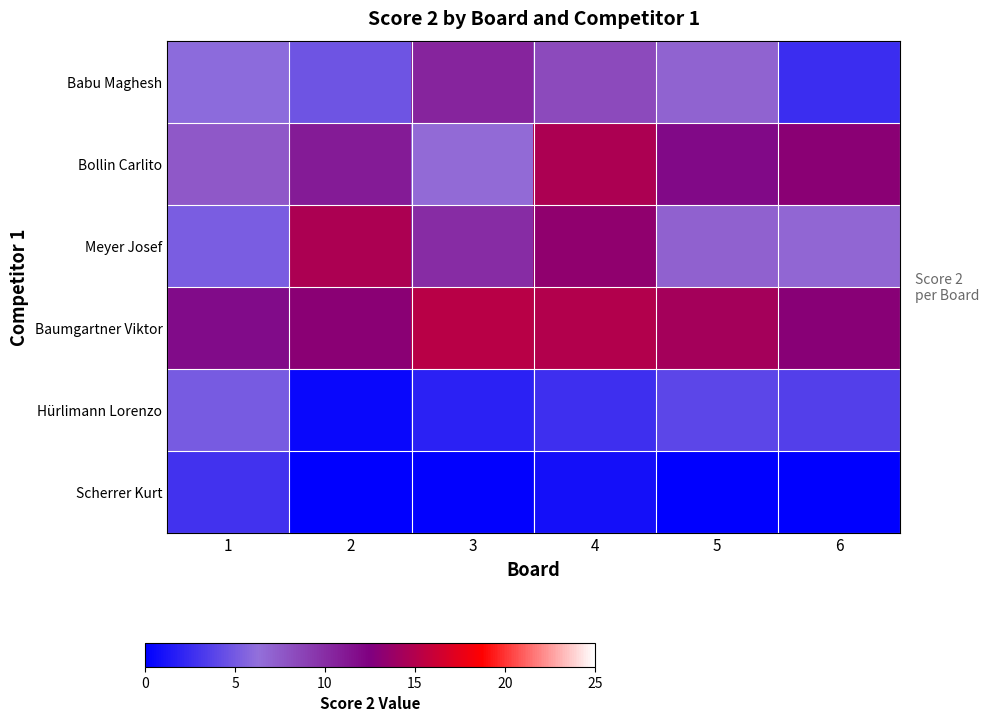

Reading left to right, transcribe all the data shown in this chart.

Babu Maghesh: 1=6.0	2=4.7	3=10.5	4=8.3	5=7.0	6=2.6
Bollin Carlito: 1=7.6	2=11.0	3=6.6	4=14.7	5=12.0	6=13.1
Meyer Josef: 1=5.2	2=14.7	3=10.0	4=13.3	5=7.1	6=6.8
Baumgartner Viktor: 1=11.8	2=13.0	3=15.2	4=15.0	5=14.3	6=12.9
Hürlimann Lorenzo: 1=5.1	2=0.4	3=1.9	4=2.7	5=4.0	6=3.6
Scherrer Kurt: 1=2.9	2=0.0	3=0.1	4=0.9	5=0.0	6=0.0